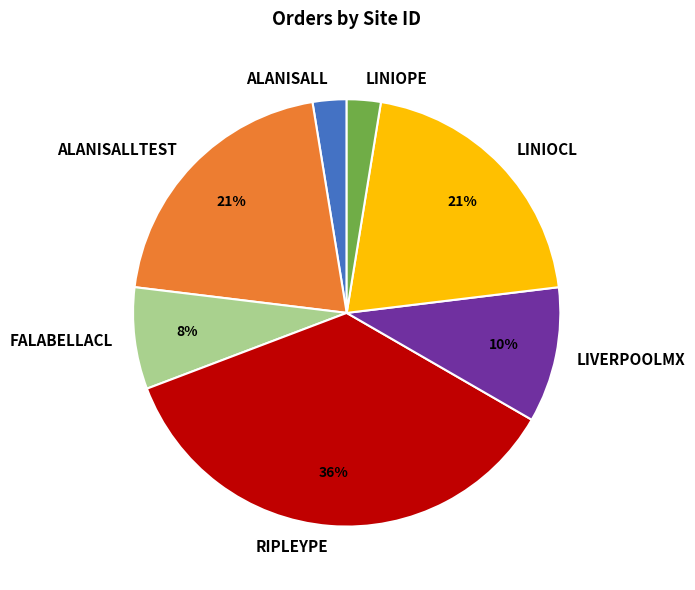

The FALABELLACL slice represents 24% of the pie. True or false?

False